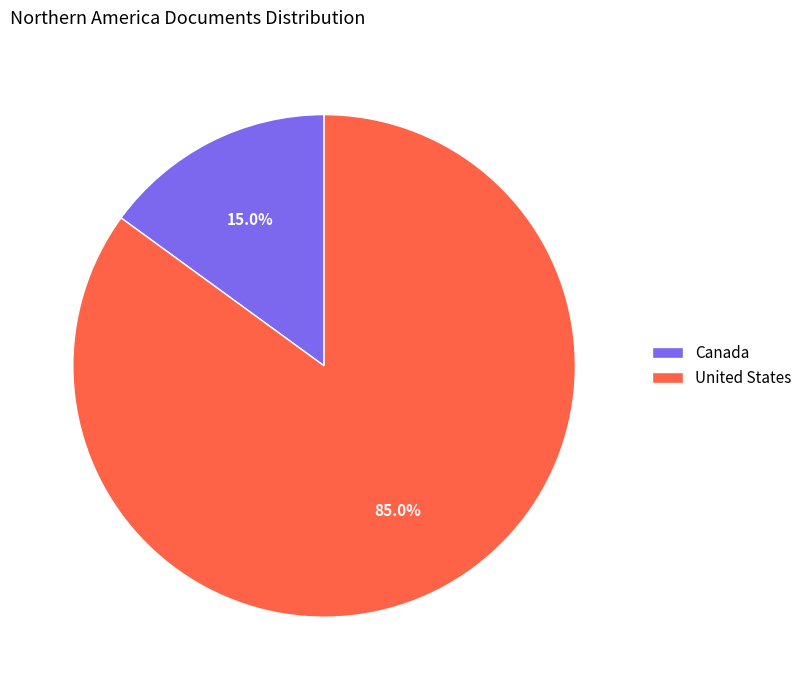

What is the ratio of the value at United States to the value at Canada?

5.7